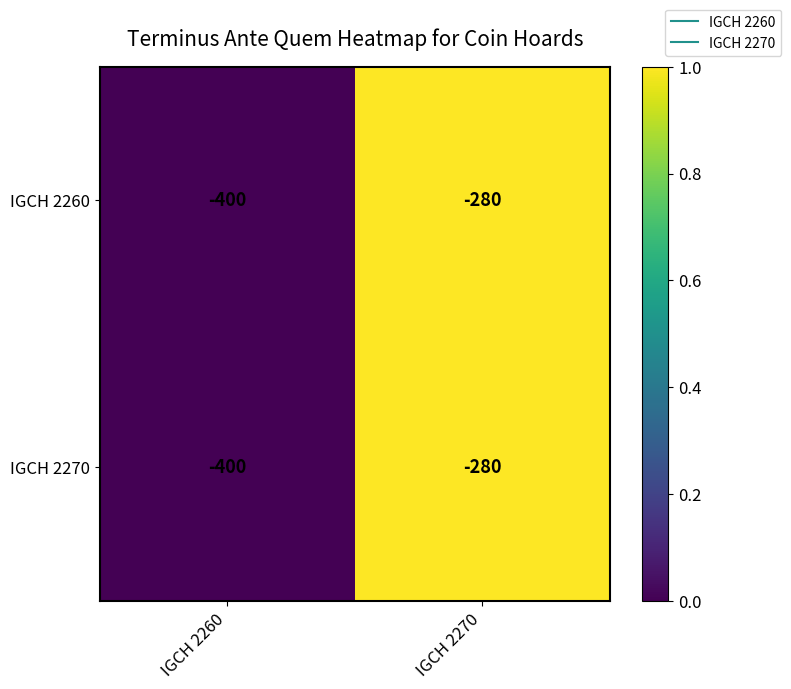

The value of IGCH 2260 at IGCH 2270 is -280. True or false?

True